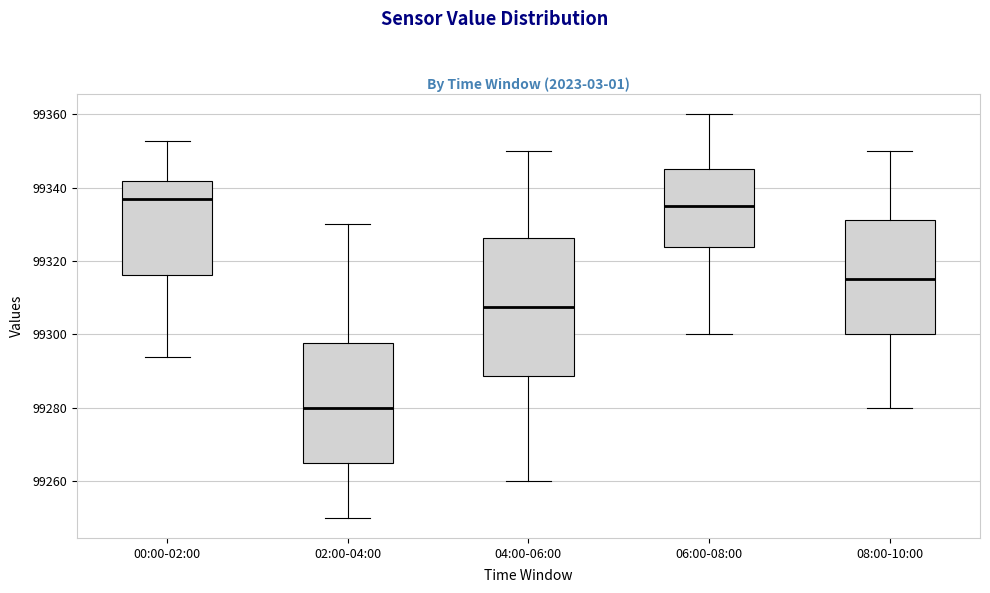

Comparing the boxes themselves (not the whiskers), which one is the tallest?

04:00-06:00